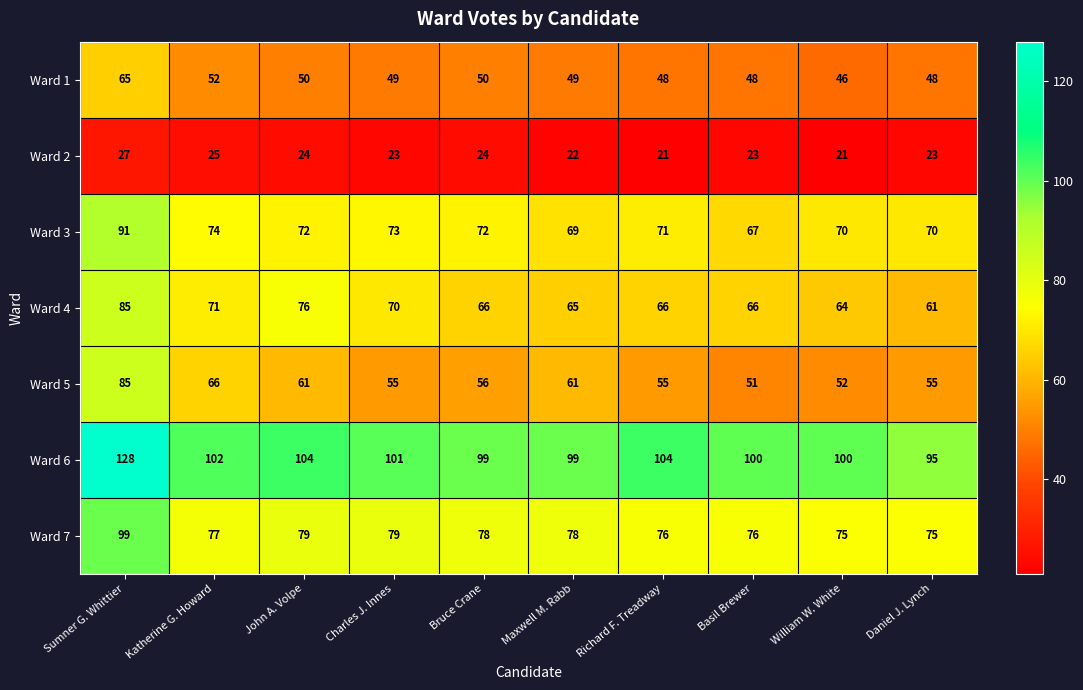

Between Richard F. Treadway and William W. White, which series saw the biggest shift?

Ward 6